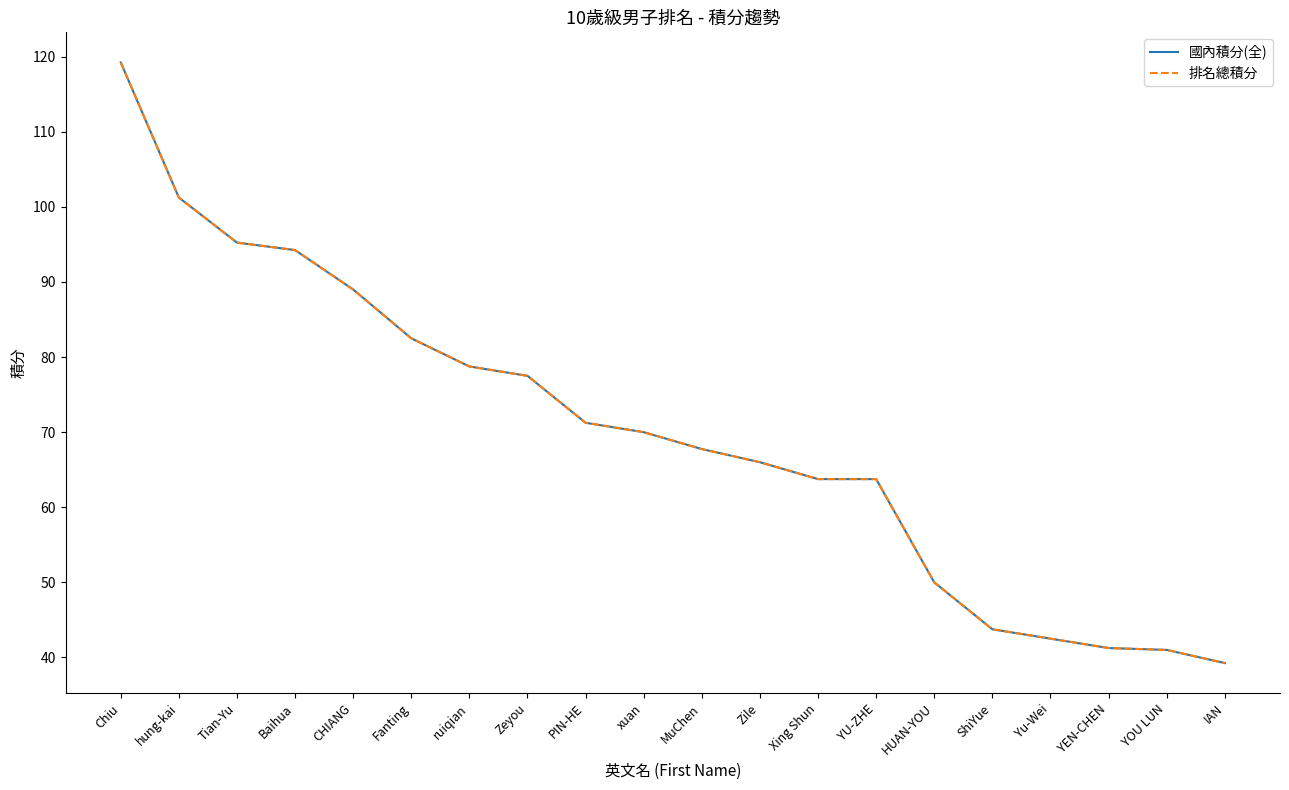

True or false: 排名總積分 has a value of 133.0 at Baihua.

False